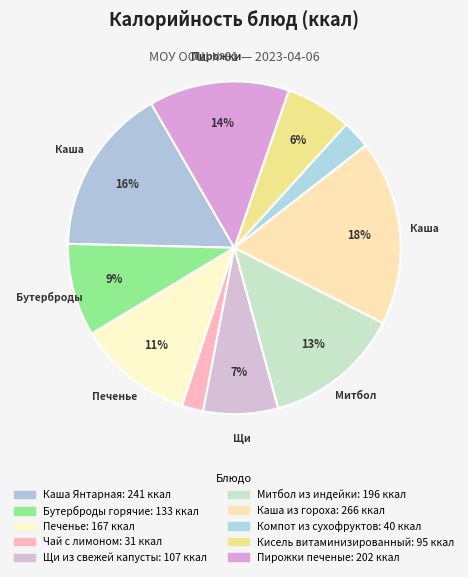

Count the number of slices in the pie.

10